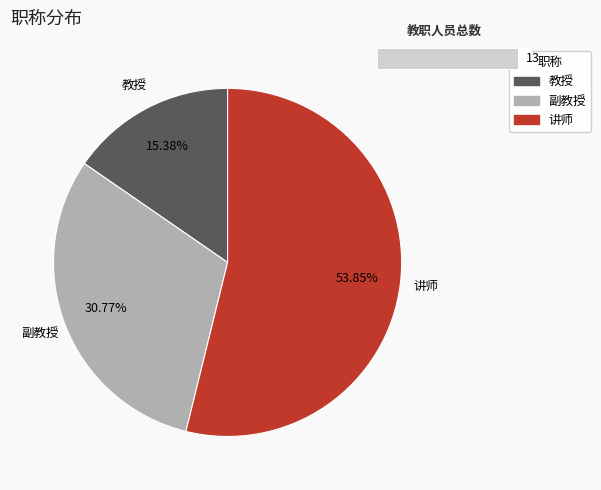

Does 讲师 account for over 50% of the chart?

Yes